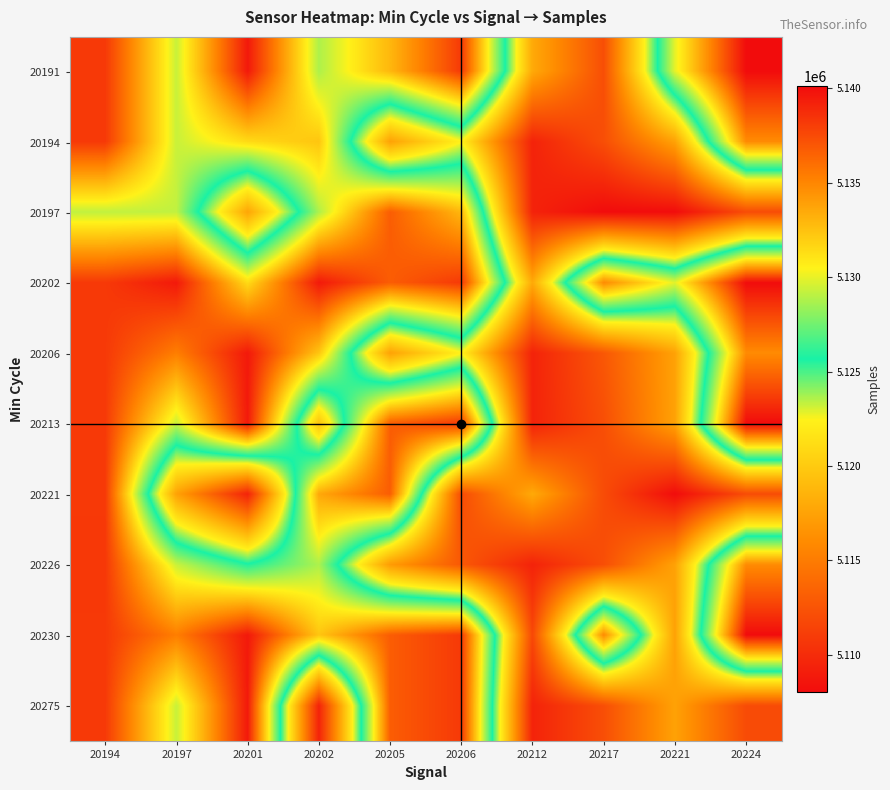

Rank the series at 20197 from highest to lowest value.

20202, 20206, 20230, 20191, 20194, 20213, 20226, 20275, 20197, 20221